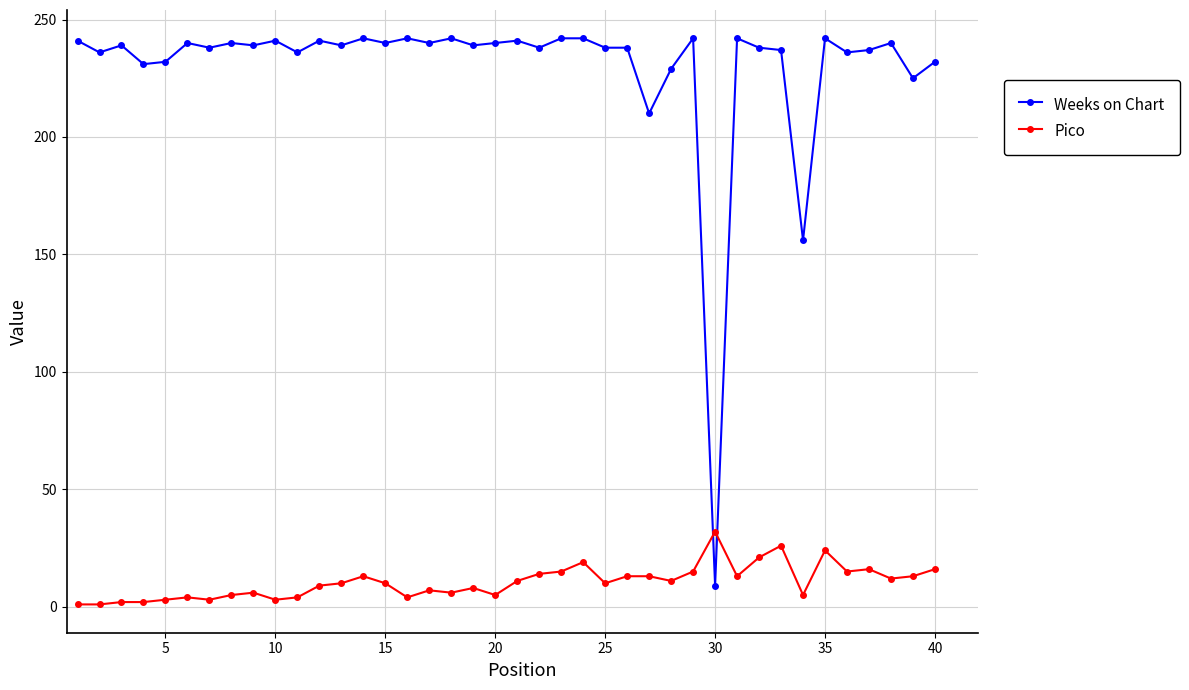

What are all the series names shown in the legend?

Weeks on Chart, Pico